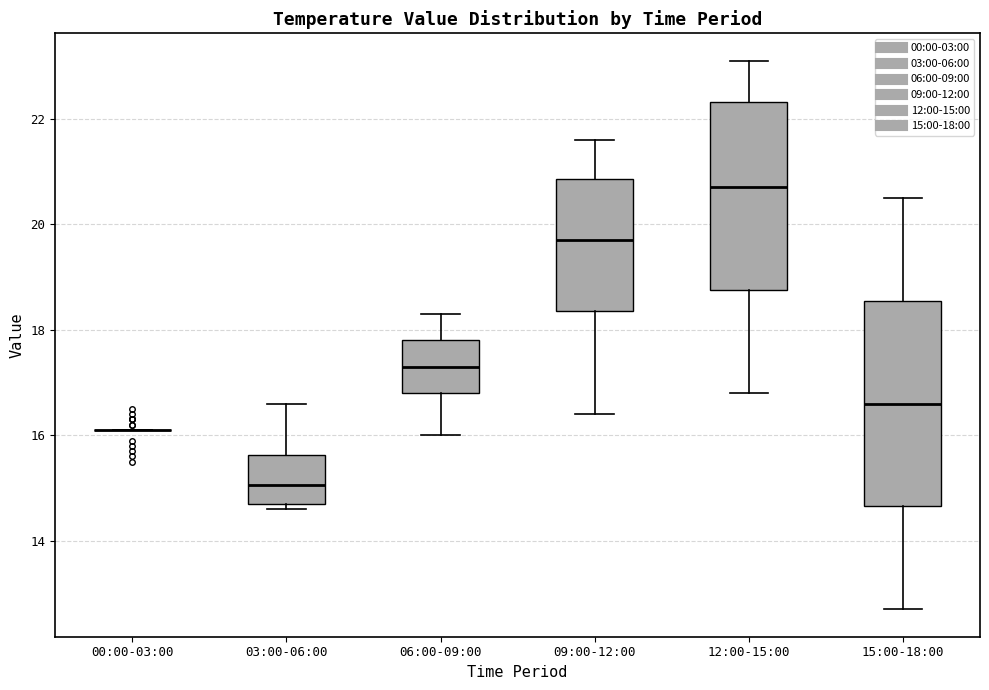

Reading left to right, transcribe this box plot: for each box, give where its median line is, the range the box spans, and where its two whiskers end, as read against the y-axis. The values are not printed on the chart, so give them approximately, as read against the axis.

00:00-03:00: box collapsed to a line at 16.2, whiskers 16.2 to 16.2
03:00-06:00: median 15.0, box 14.8 to 15.6, whiskers 14.6 to 16.6
06:00-09:00: median 17.4, box 16.8 to 17.8, whiskers 16.0 to 18.4
09:00-12:00: median 19.8, box 18.4 to 20.8, whiskers 16.4 to 21.6
12:00-15:00: median 20.8, box 18.8 to 22.4, whiskers 16.8 to 23.2
15:00-18:00: median 16.6, box 14.6 to 18.6, whiskers 12.8 to 20.6